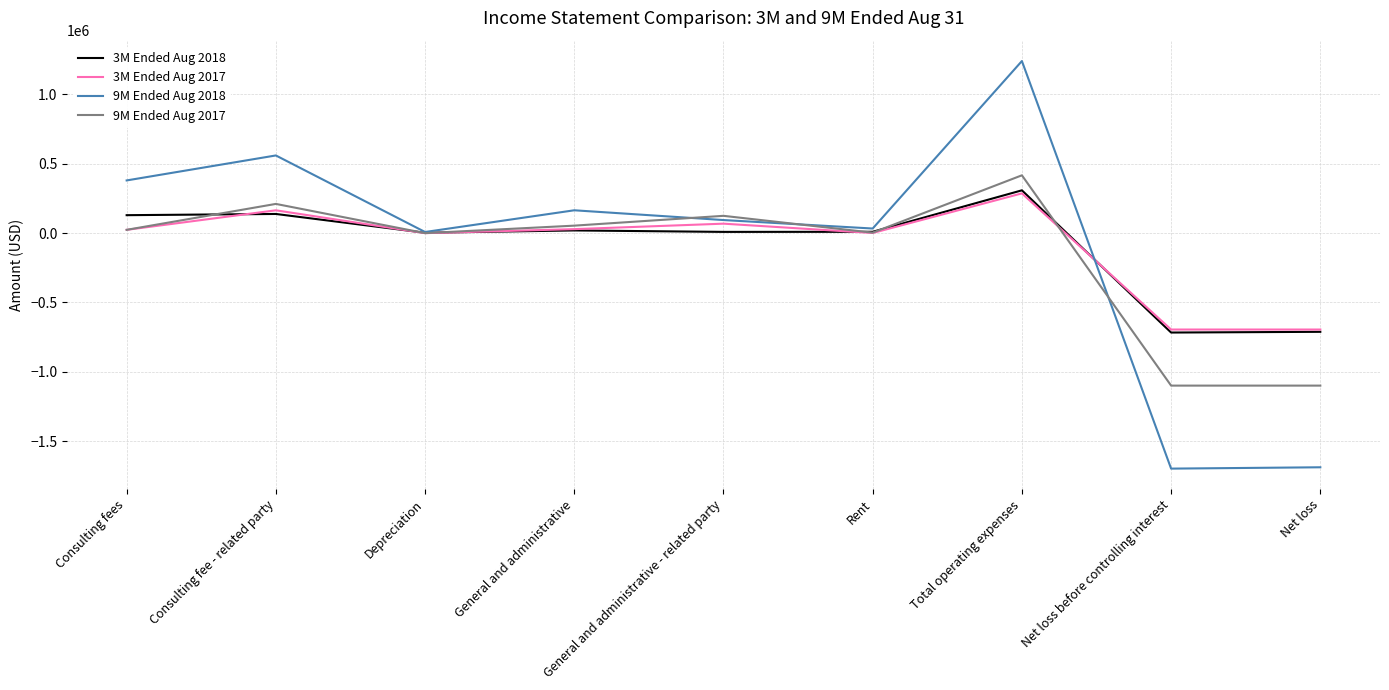

The value of 9M Ended Aug 2018 at Total operating expenses is 1241207. True or false?

True